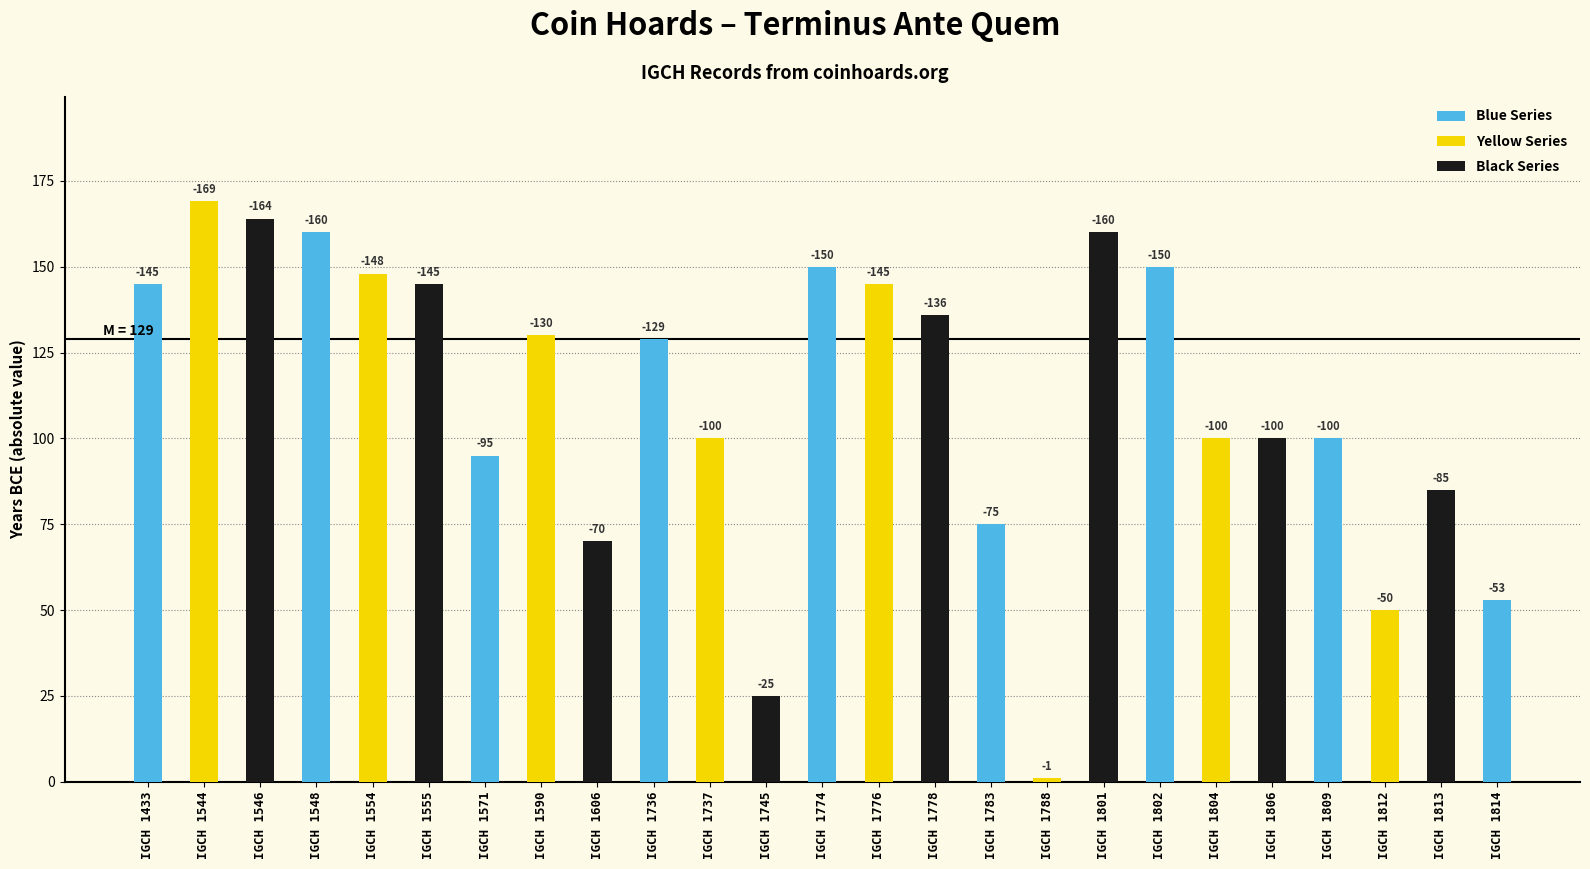

What is the smallest value displayed?

-169